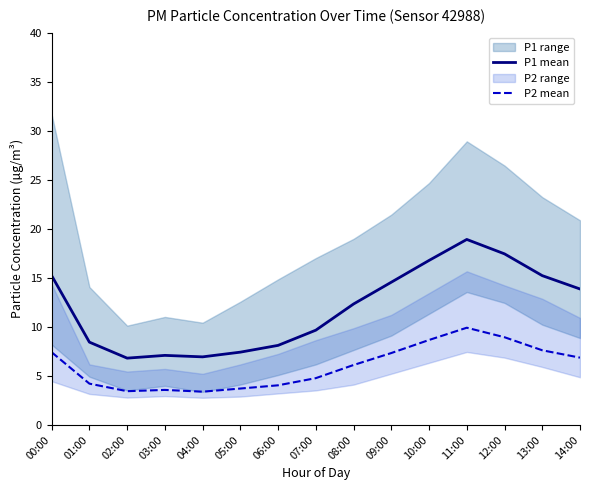

Does the chart display data point markers on the line(s)?

No